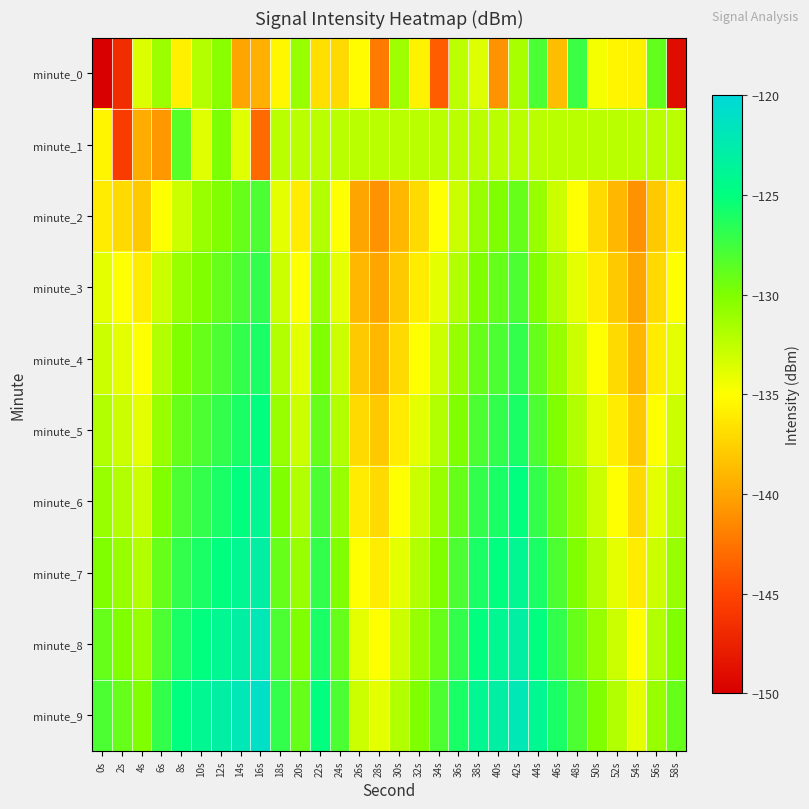

At which category is the sum across all series the highest?

42s